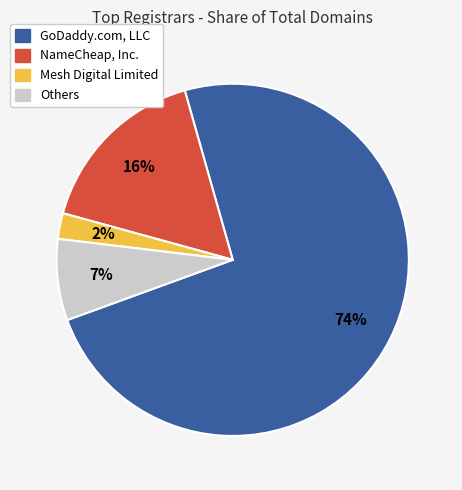

Is there any slice that represents more than half of the pie?

Yes